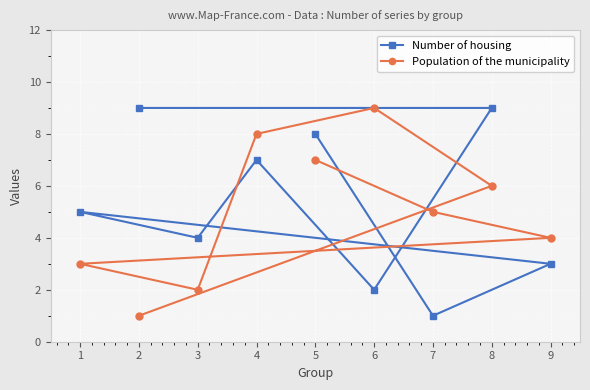

What is the maximum value for Number of housing?

9